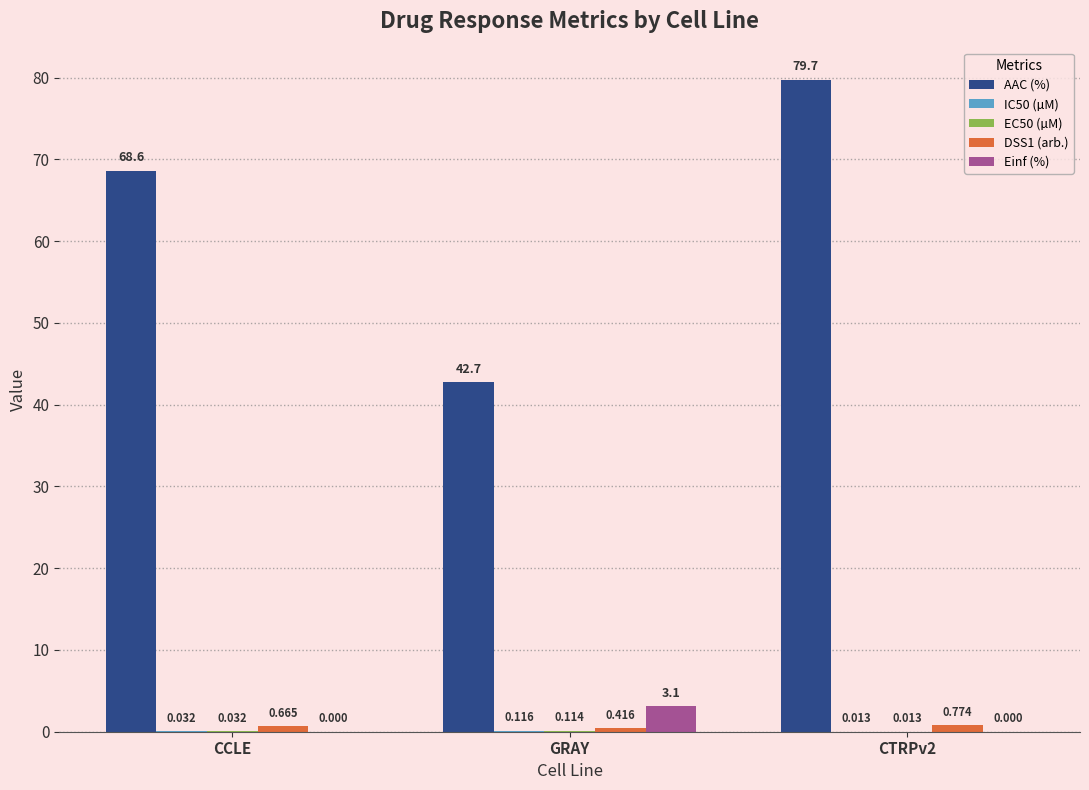

Where is AAC (%) nearest to the value 61?

CCLE